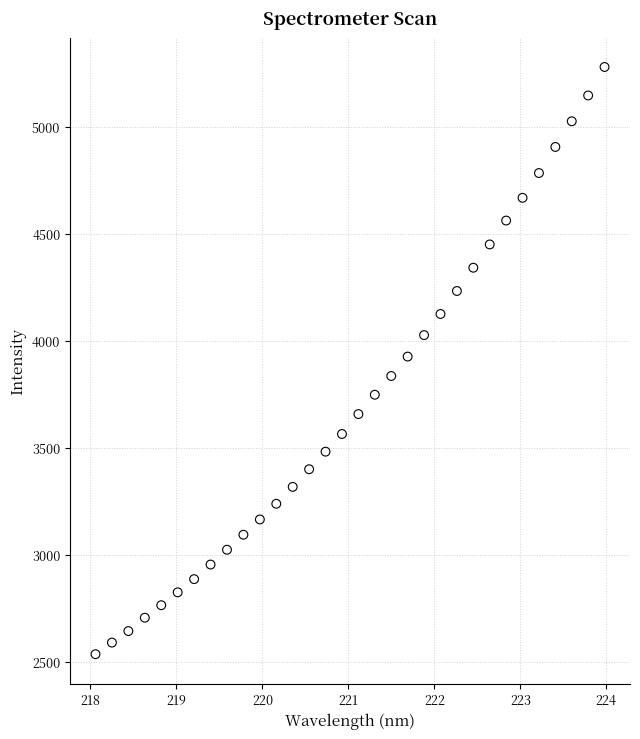

What is the range of Y values (max minus min)?

2746.1